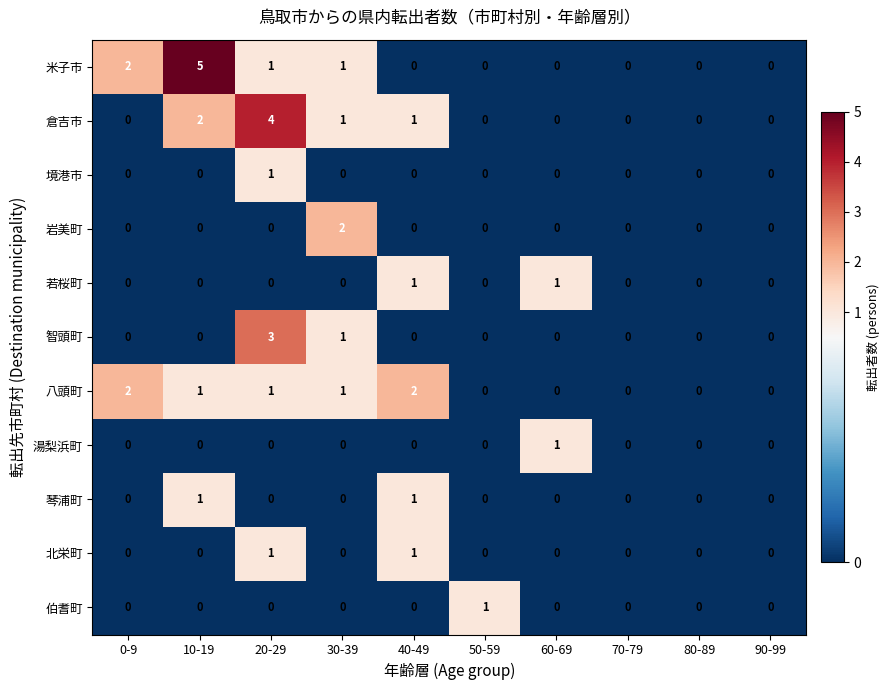

Count the 智頭町 values in the range 0 to 1.

9